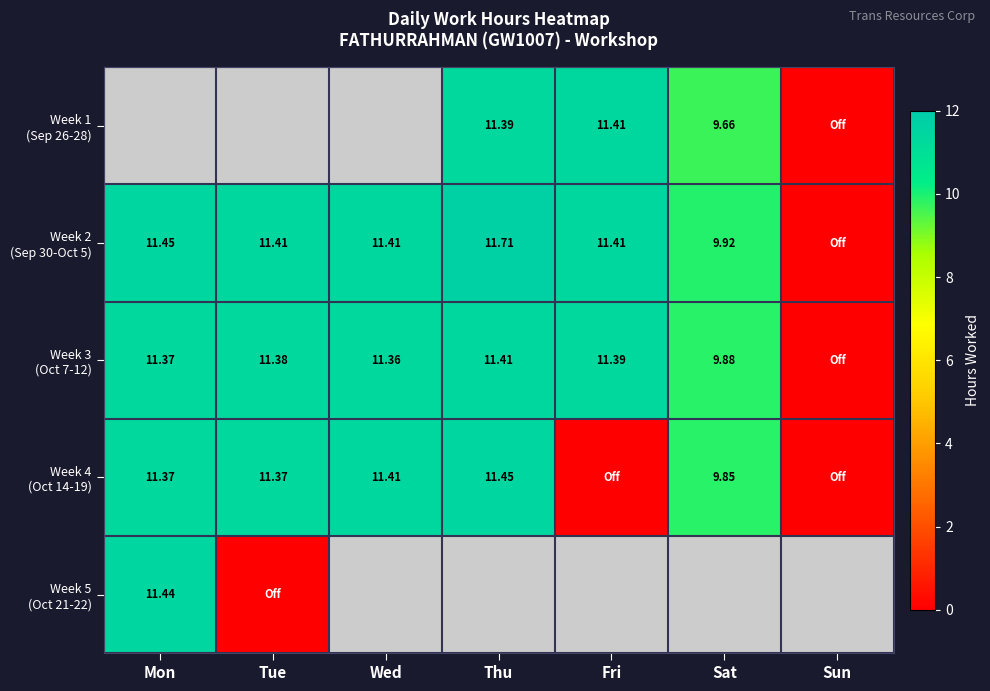

Is it true that Week 4 (Oct 14-19) equals 11.4 at Thu?

True